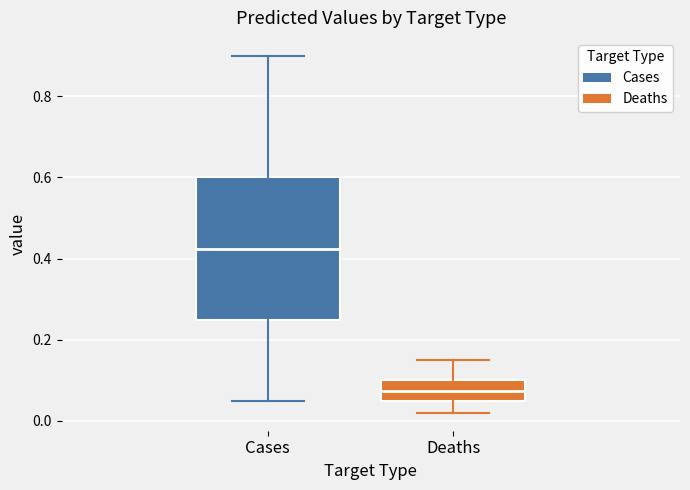

Reading left to right, transcribe this box plot: for each box, give where its median line is, the range the box spans, and where its two whiskers end, as read against the y-axis. The values are not printed on the chart, so give them approximately, as read against the axis.

Cases: median 0.42, box 0.26 to 0.60, whiskers 0.06 to 0.90
Deaths: median 0.08, box 0.06 to 0.10, whiskers 0.02 to 0.16